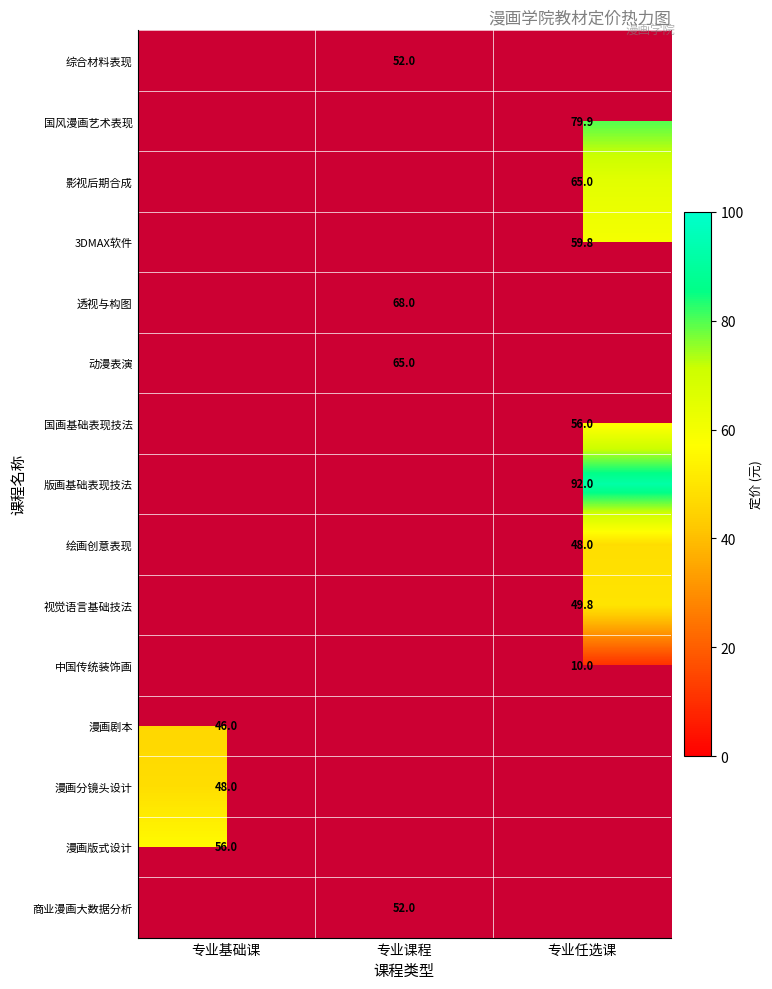

The value of 国画基础表现技法 at 专业任选课 is 76.4. True or false?

False